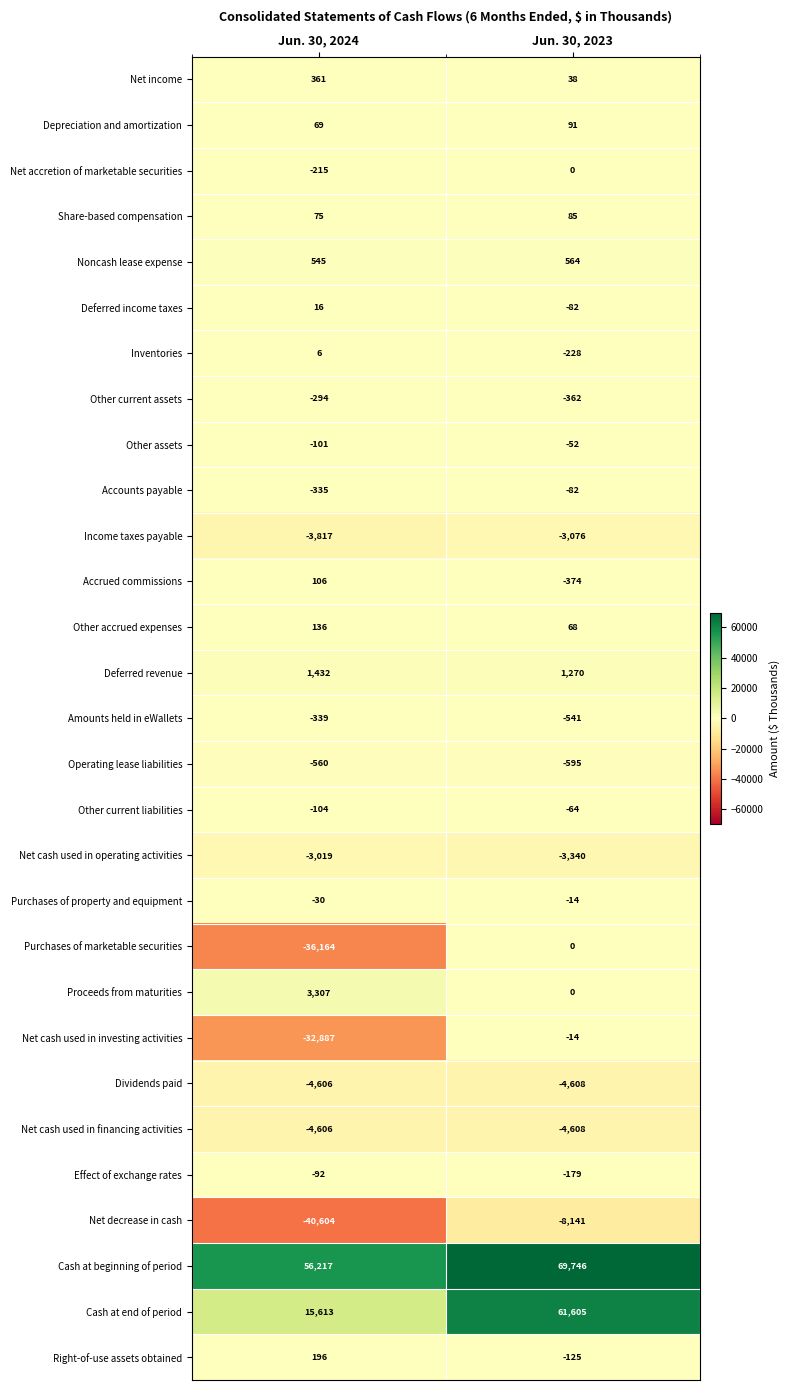

What is the approximate value of Inventories at Jun. 30, 2024?

6